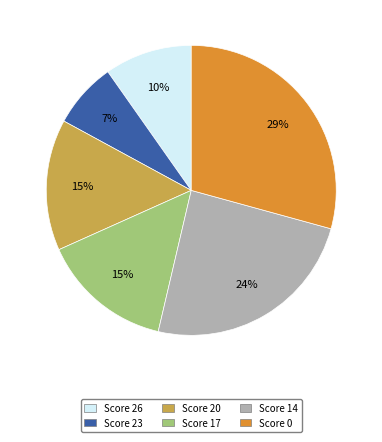

Count the number of slices in the pie.

6